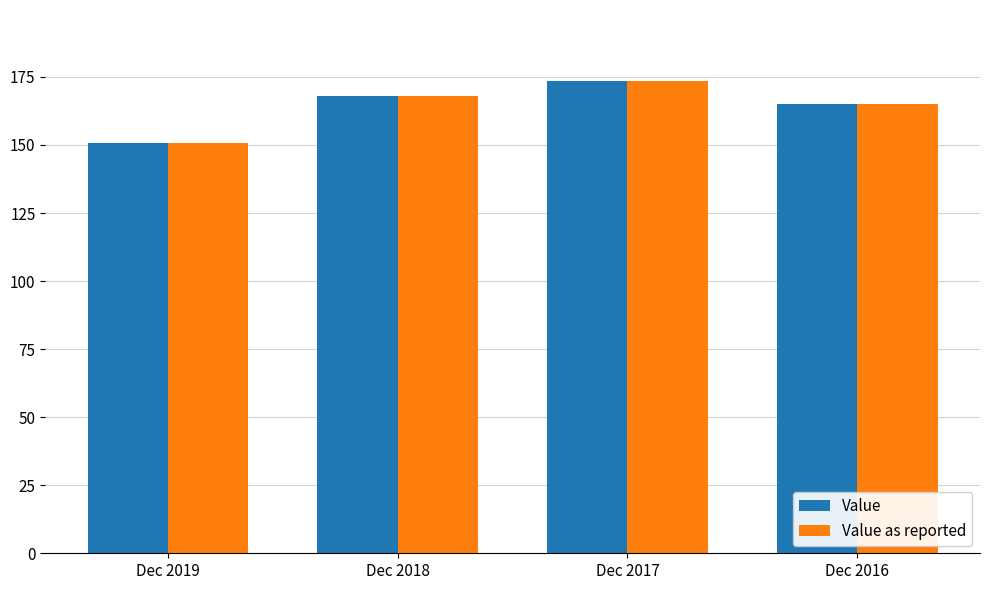

True or false: Value as reported has a value of 91.1 at Dec 2017.

False